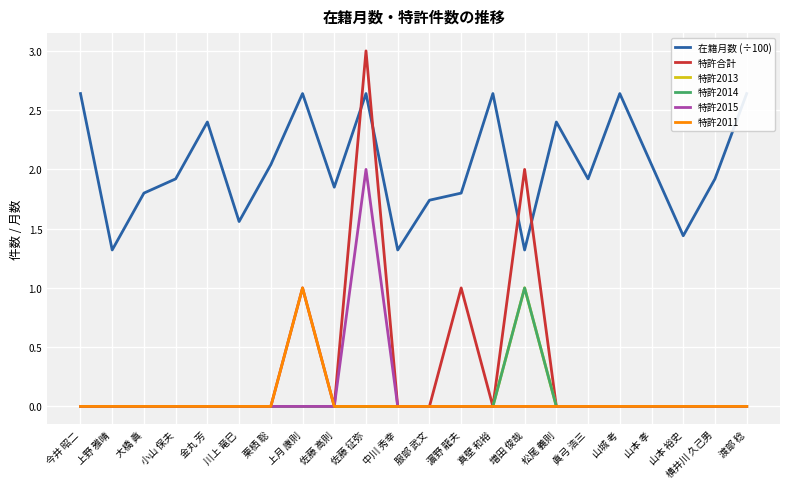

The 特許2015 series shows 1.4 at 佐藤 征弥. True or false?

False